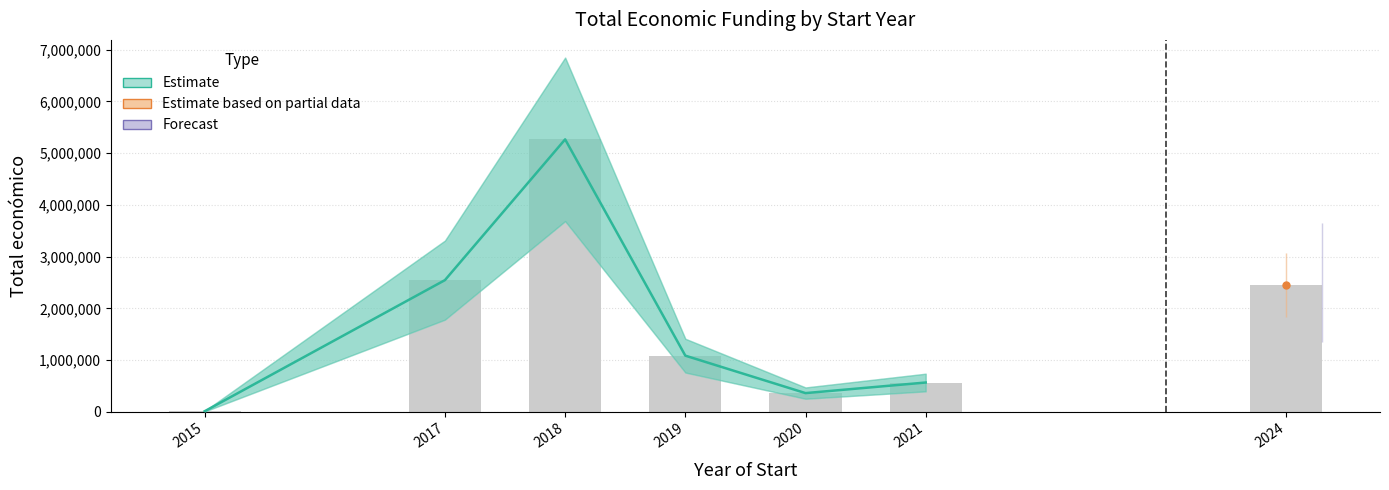

What is the smallest value displayed?

12250